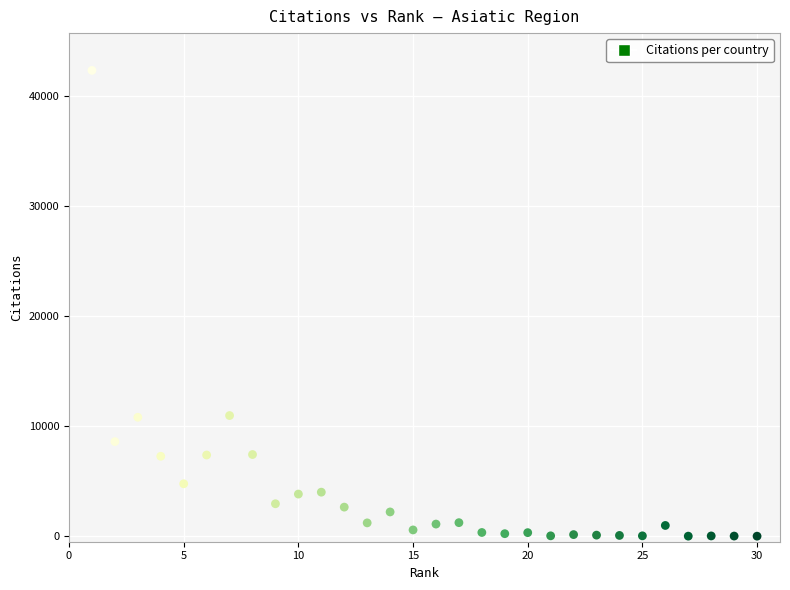

What is the range of X values (max minus min)?

29